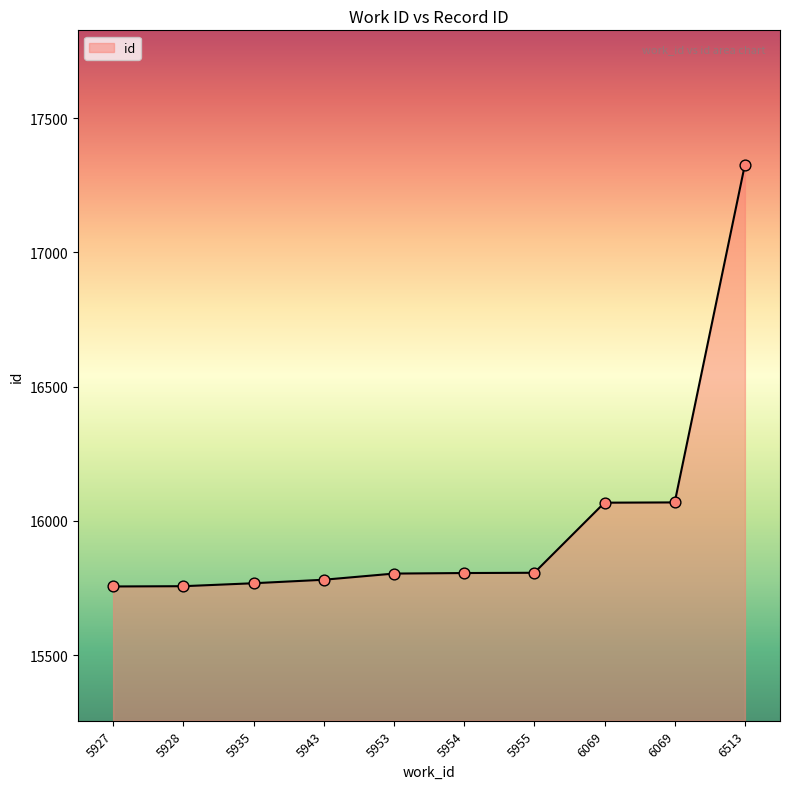

Approximately how many times larger is the value at 6069 compared to 6069?

1.0